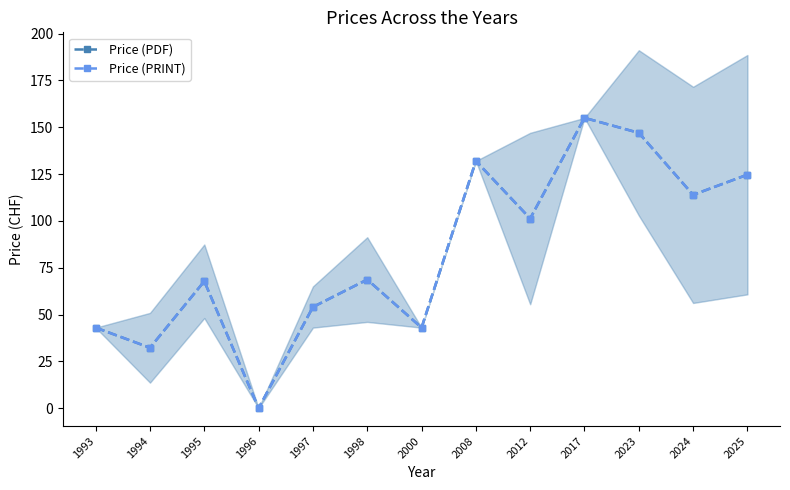

In Price (PDF), how many points are lower than both neighbors (excluding endpoints)?

5